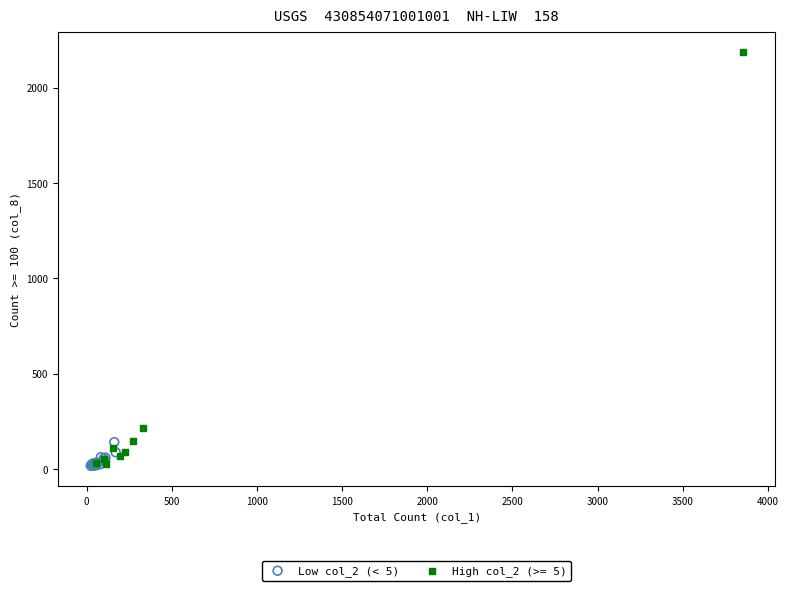

Which series contains the highest Y value?

High col_2 (>= 5)